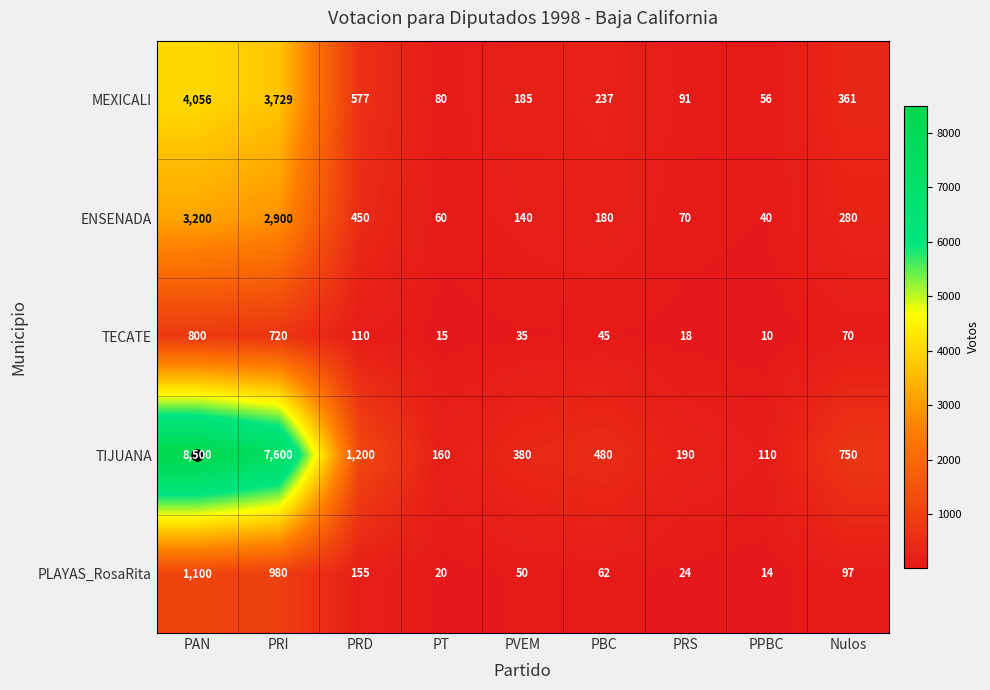

How many series are shown in this chart?

5